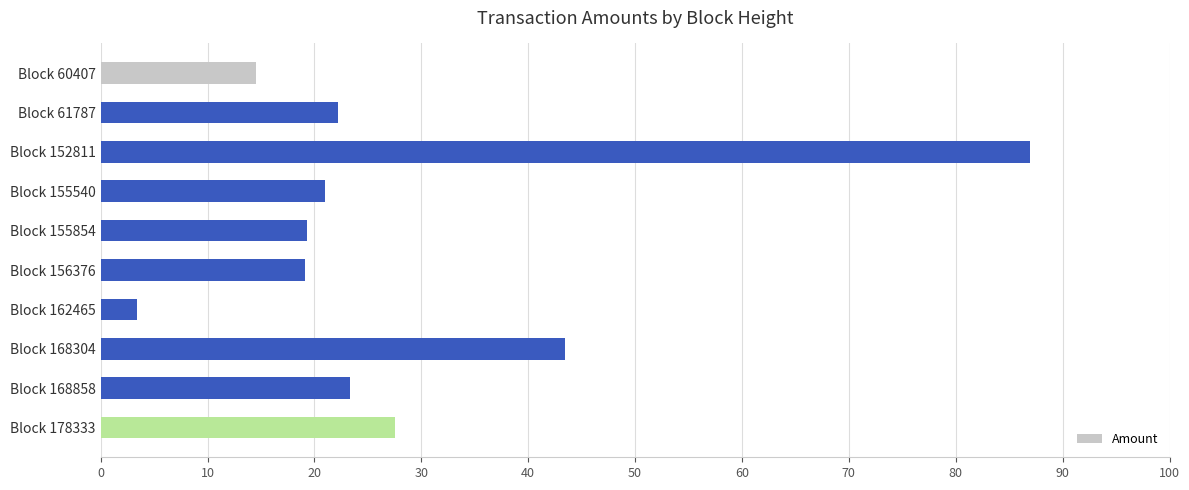

At which category does the chart reach its minimum across all series?

Block 162465